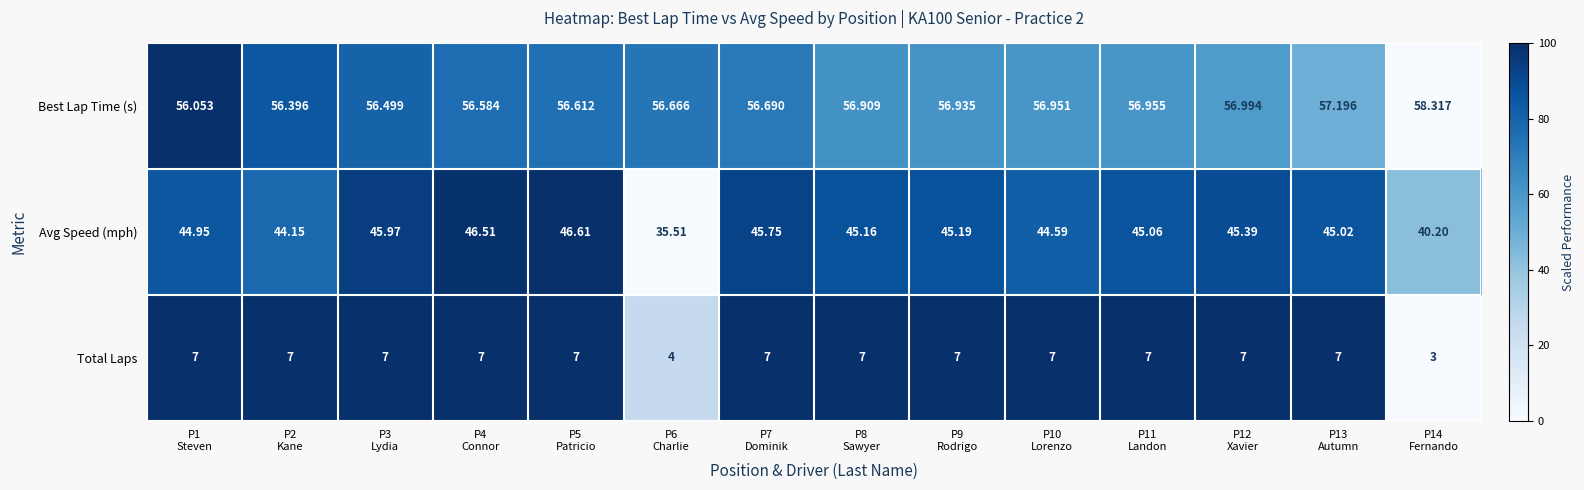

Which series has the largest total across all categories?

Best Lap Time (s)